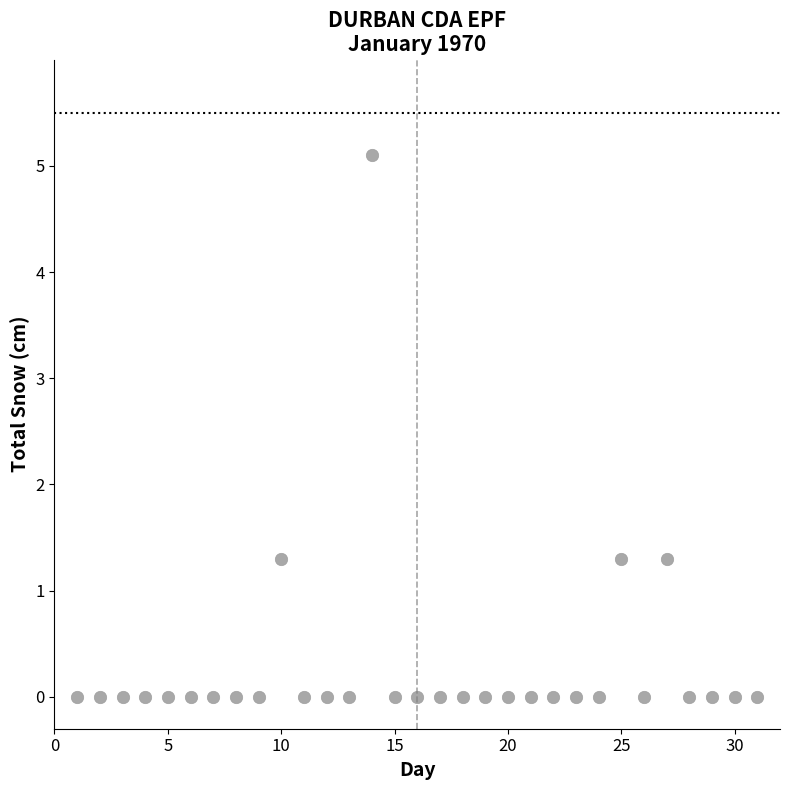

What is the range of X values (max minus min)?

30.0